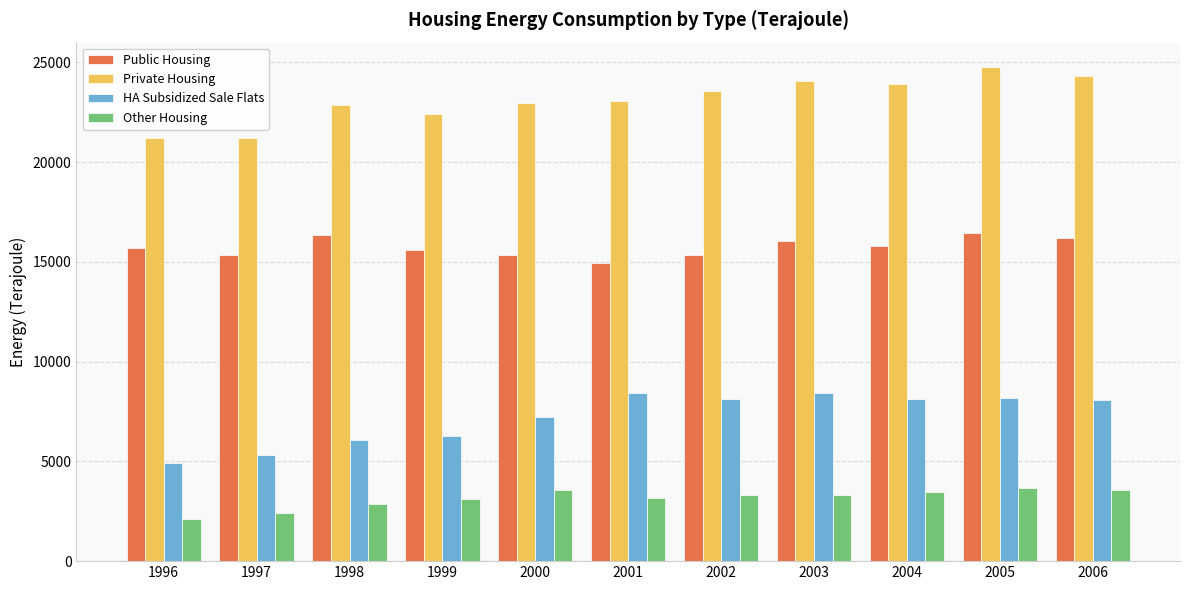

Is it true that Public Housing equals 28868 at 2003?

False